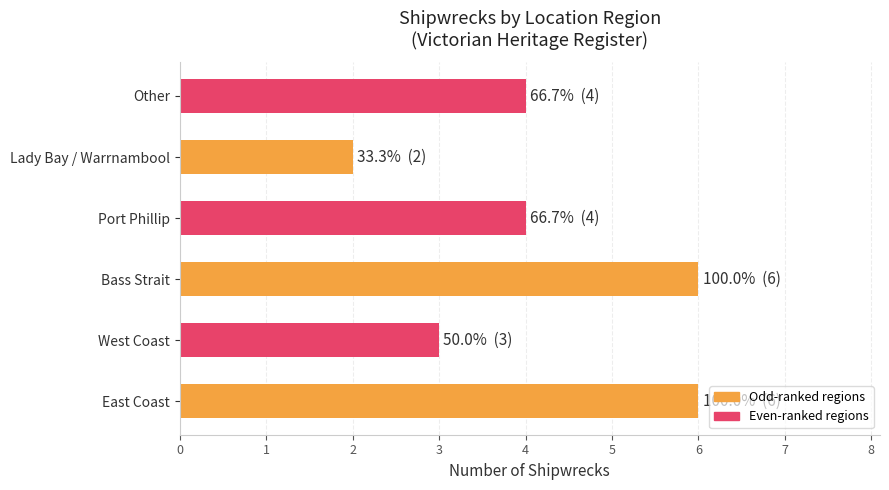

True or false: the data shows 2 at Lady Bay / Warrnambool.

True